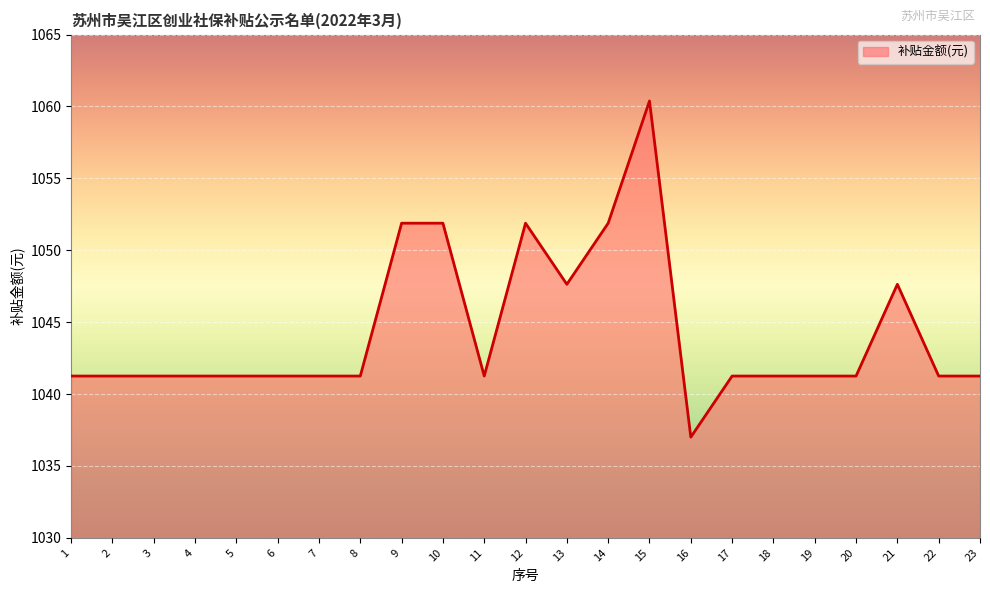

The chart shows a value of 461.4 at 16. True or false?

False